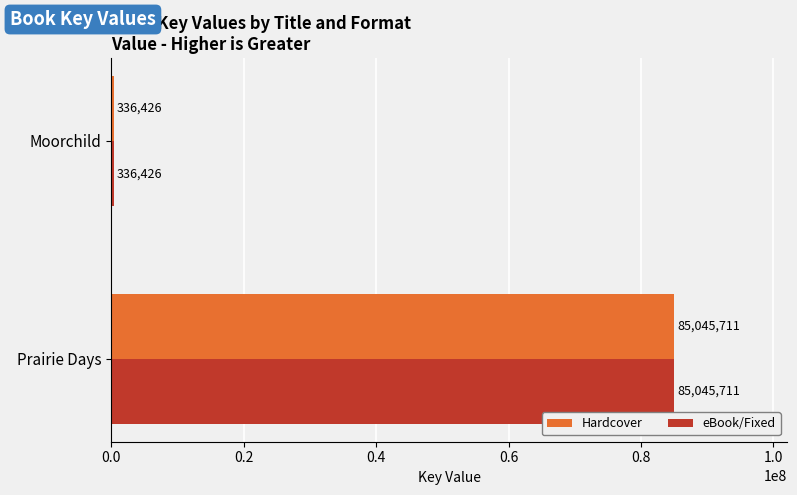

What is the total value across all series at Moorchild?

672852